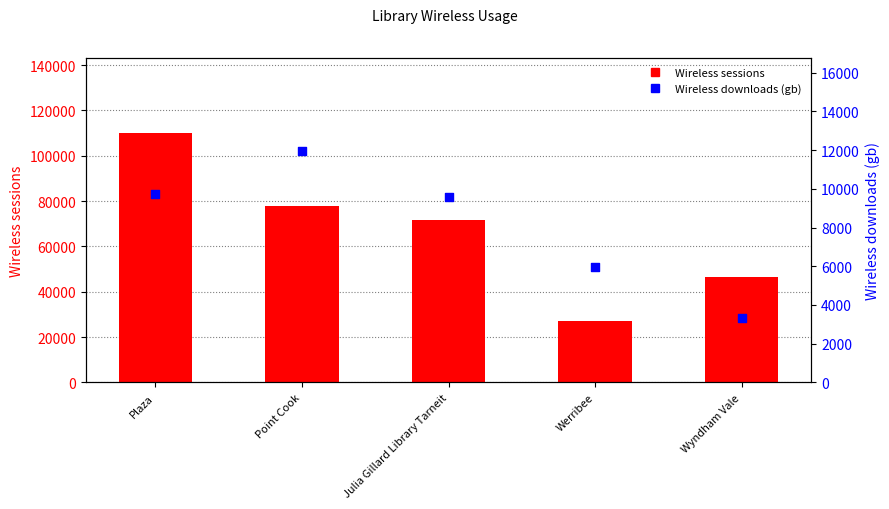

Which series has the largest Y range (max minus min)?

Wireless sessions